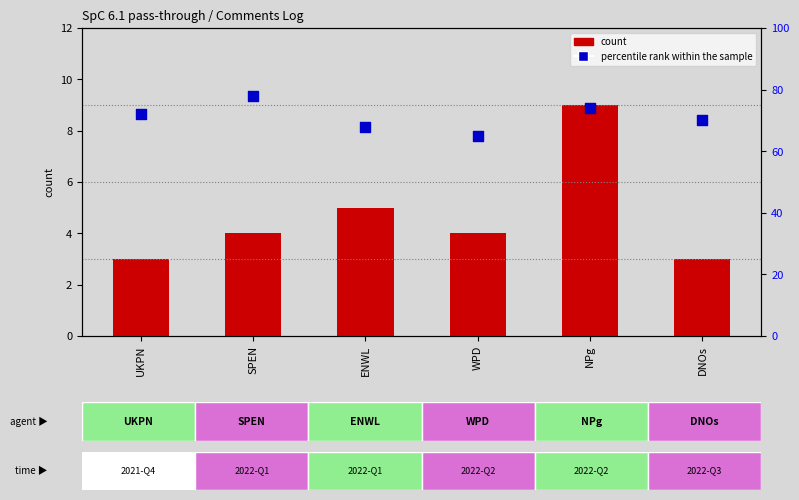

Is the value of percentile rank within the sample at SPEN greater than the value of count at DNOs?

Yes